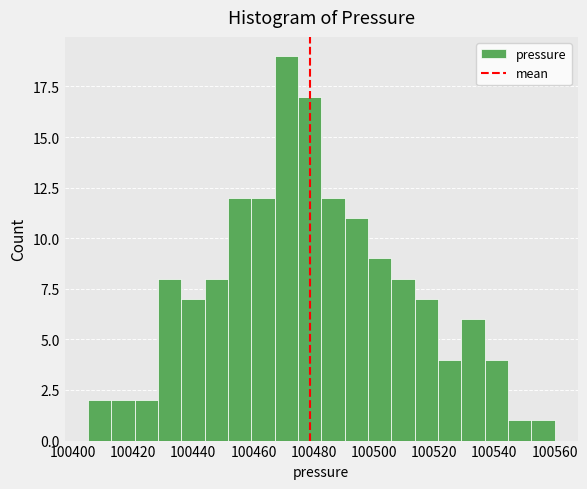

Around what value on the x-axis is the tallest bar? Give the approximate position of its centre, as read against the axis.

100470